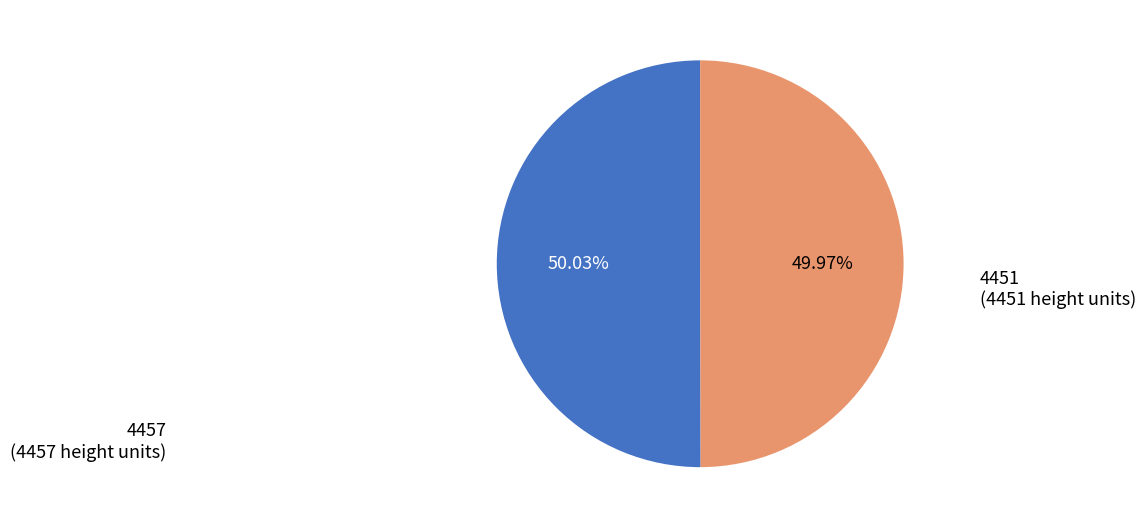

To the nearest percent, what portion does 4451 represent?

50%